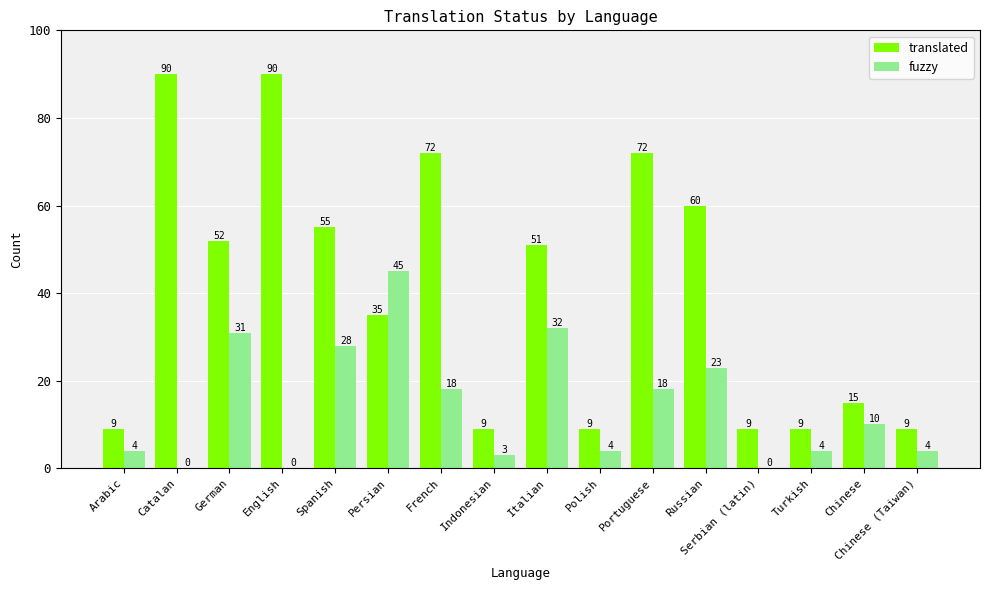

Reading right to left, list all the values displayed in this chart.

translated: Chinese (Taiwan)=9	Chinese=15	Turkish=9	Serbian (latin)=9	Russian=60	Portuguese=72	Polish=9	Italian=51	Indonesian=9	French=72	Persian=35	Spanish=55	English=90	German=52	Catalan=90	Arabic=9
fuzzy: Chinese (Taiwan)=4	Chinese=10	Turkish=4	Serbian (latin)=0	Russian=23	Portuguese=18	Polish=4	Italian=32	Indonesian=3	French=18	Persian=45	Spanish=28	English=0	German=31	Catalan=0	Arabic=4